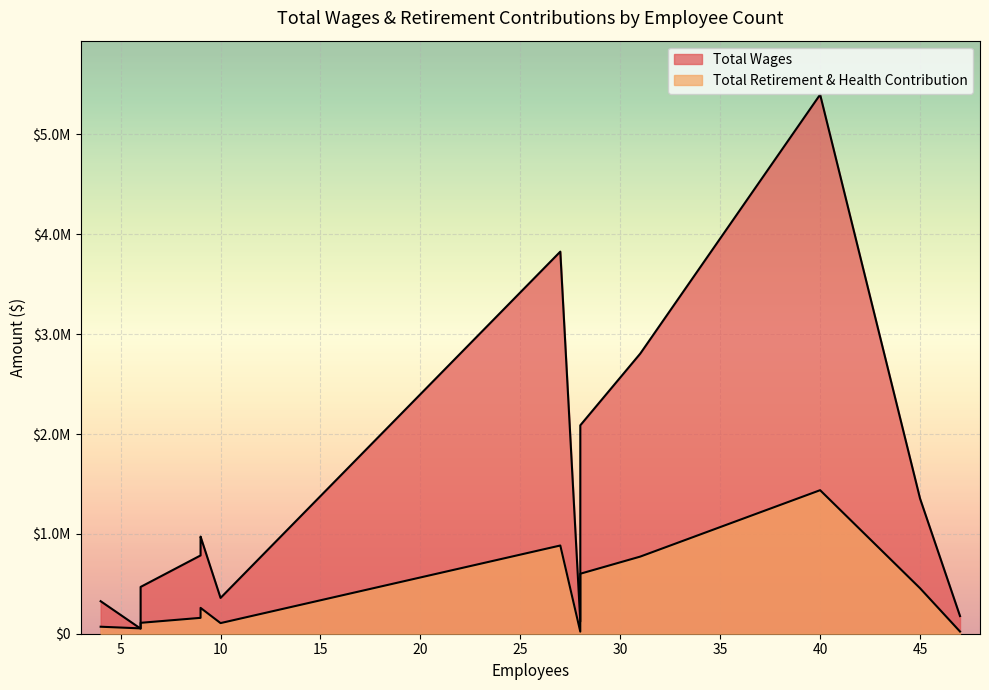

Between 9 and 40, which is larger?

40